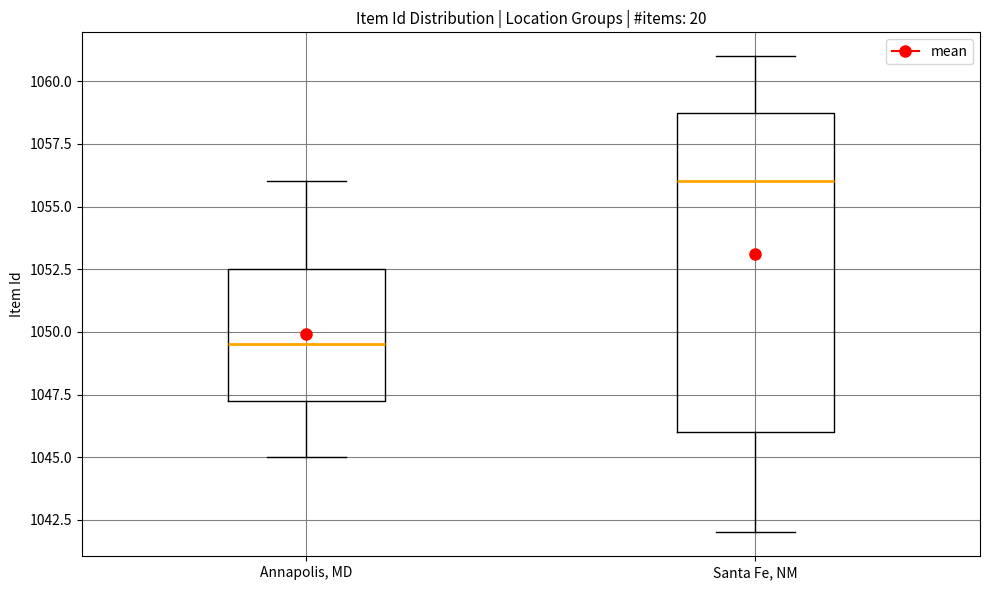

Where does the upper whisker of the box for Annapolis, MD end on the y-axis? The values are not printed on the chart, so give them approximately, as read against the axis.

1056.0